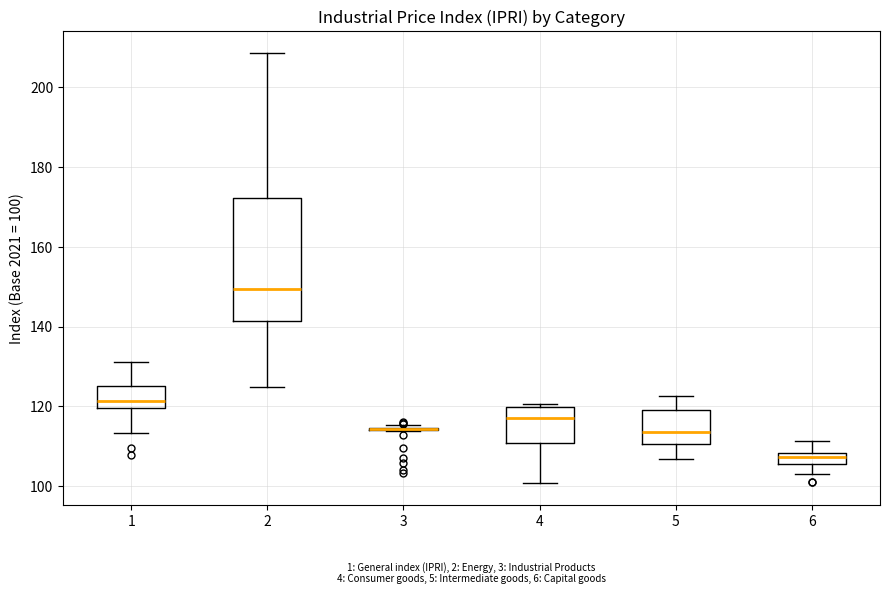

Which box is the tallest, from its lower edge to its upper edge?

2